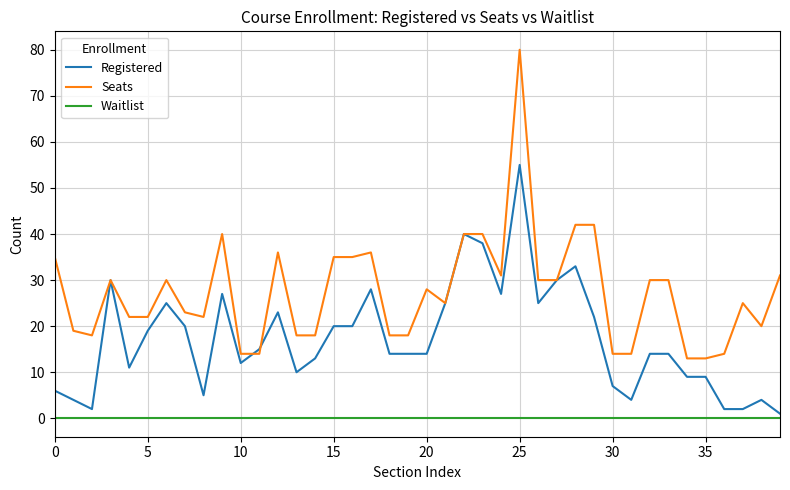

True or false: Seats has more than 1 points higher than both neighbors.

True